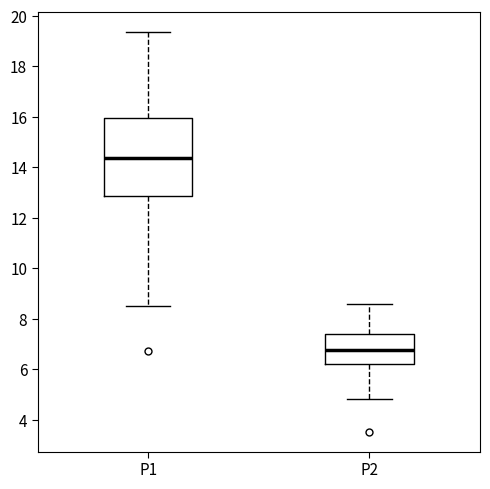

Reading left to right, read every box against the y-axis: the position of its median line, the range the box covers, and the ends of its whiskers. The values are not printed on the chart, so give them approximately, as read against the axis.

P1: median 14.4, box 12.8 to 16.0, whiskers 8.6 to 19.4
P2: median 6.8, box 6.2 to 7.4, whiskers 4.8 to 8.6